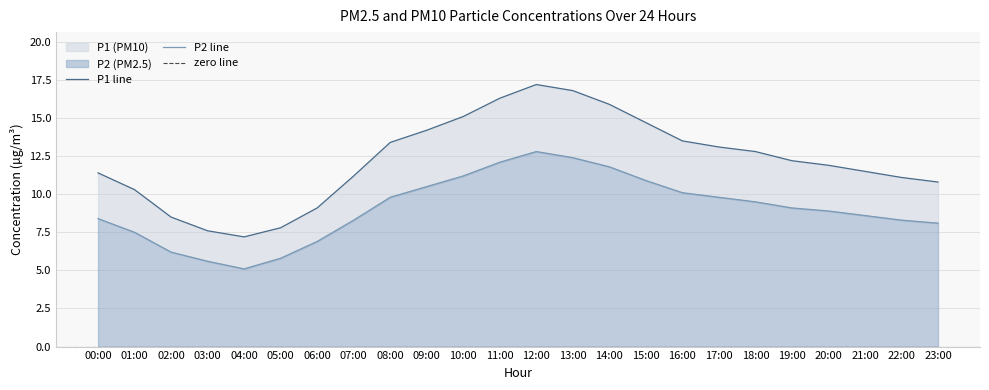

The value of P2 at 14:00 is 3.8. True or false?

False